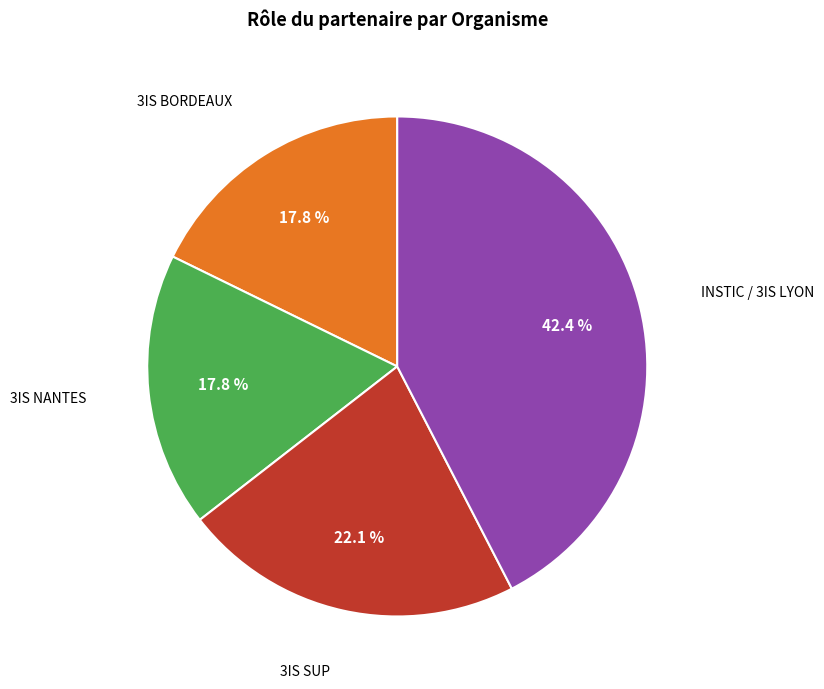

Count the number of slices in the pie.

4